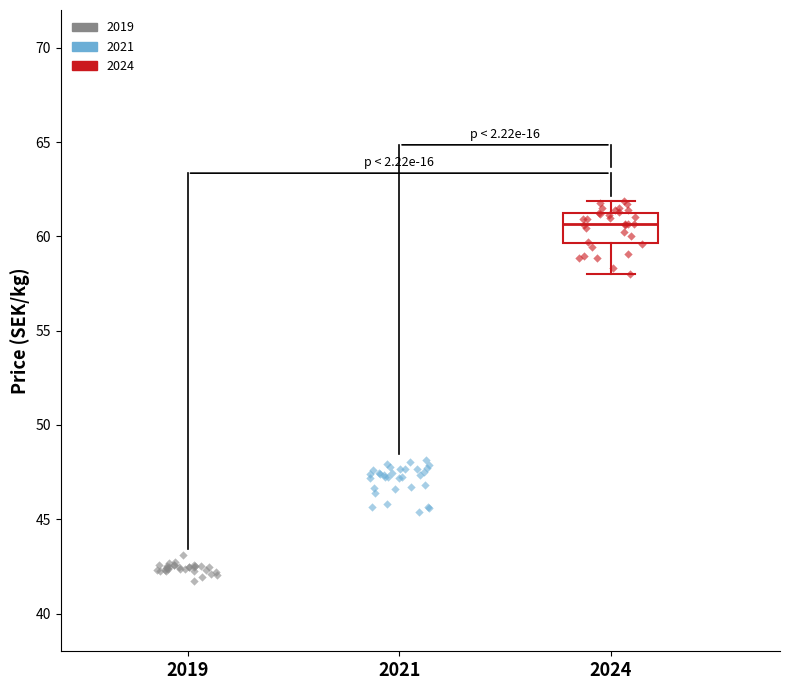

Which series contains the lowest Y value?

2019